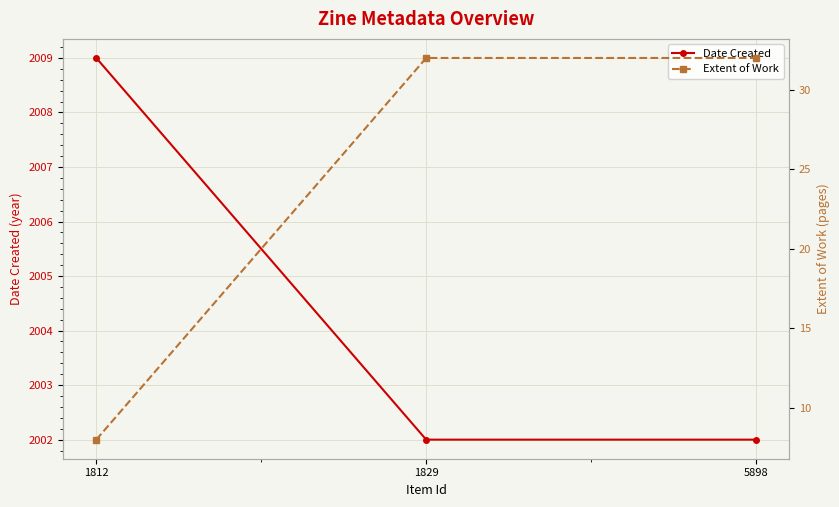

Reading left to right, transcribe all the data shown in this chart.

Date Created: 1812=2009	1829=2002	5898=2002
Extent of Work: 1812=8	1829=32	5898=32